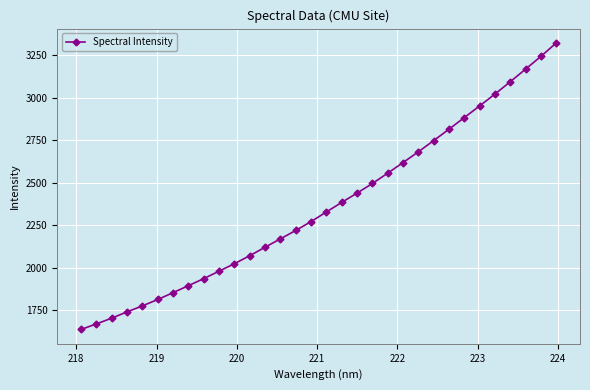

True or false: the data has more than 2 interior local peaks.

False